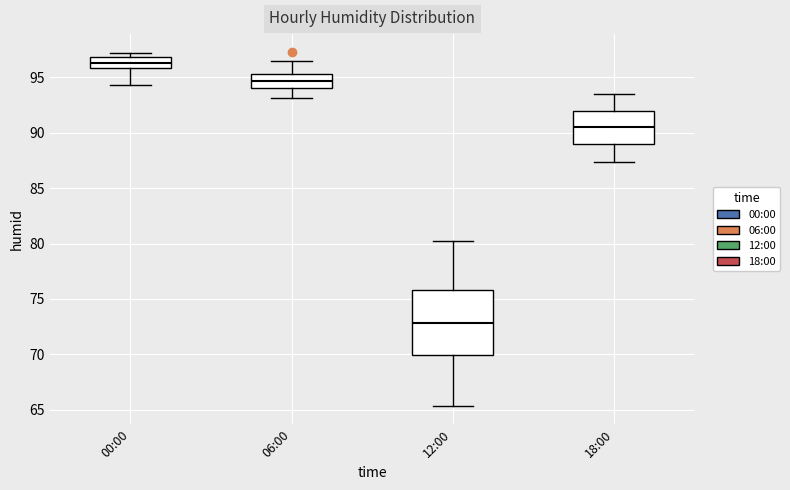

Where does the upper whisker of the box for 18:00 end on the y-axis? The values are not printed on the chart, so give them approximately, as read against the axis.

93.5